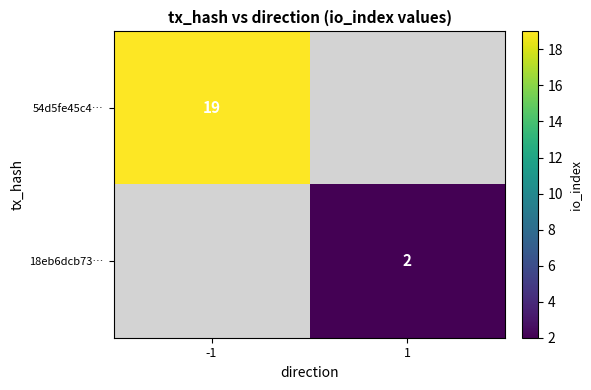

The value of 54d5fe45c4… at -1 is 12. True or false?

False